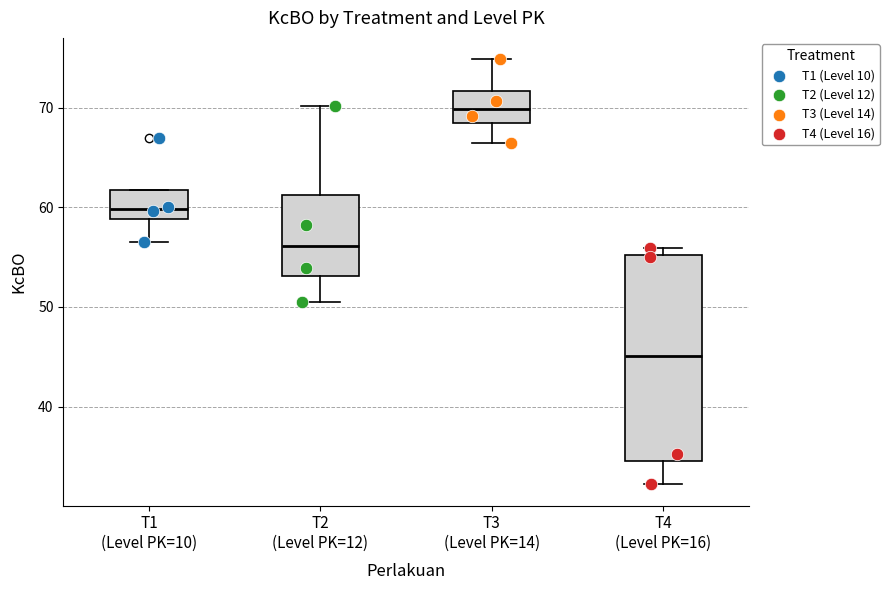

Reading left to right, transcribe this box plot: for each box, give where its median line is, the range the box spans, and where its two whiskers end, as read against the y-axis. The values are not printed on the chart, so give them approximately, as read against the axis.

T1 (Level PK=10): median 60, box 59 to 62, whiskers 57 to 62
T2 (Level PK=12): median 56, box 53 to 61, whiskers 51 to 70
T3 (Level PK=14): median 70, box 68 to 72, whiskers 67 to 75
T4 (Level PK=16): median 45, box 34 to 55, whiskers 32 to 56